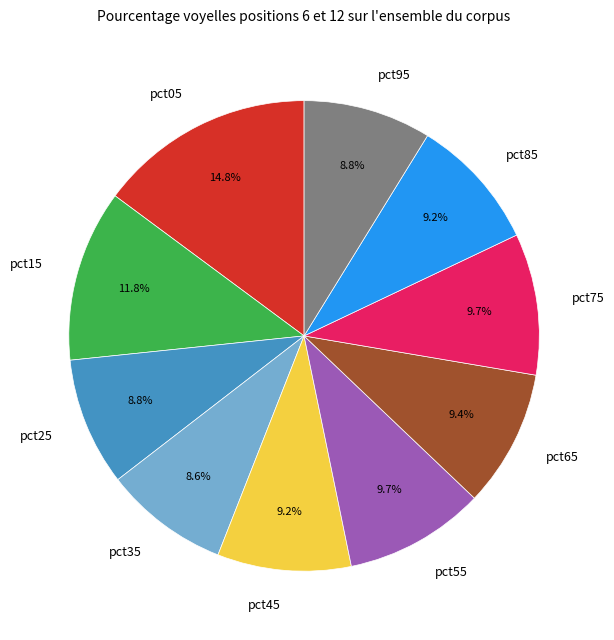

To the nearest percent, what is the combined percentage of pct25 and pct95?

18%